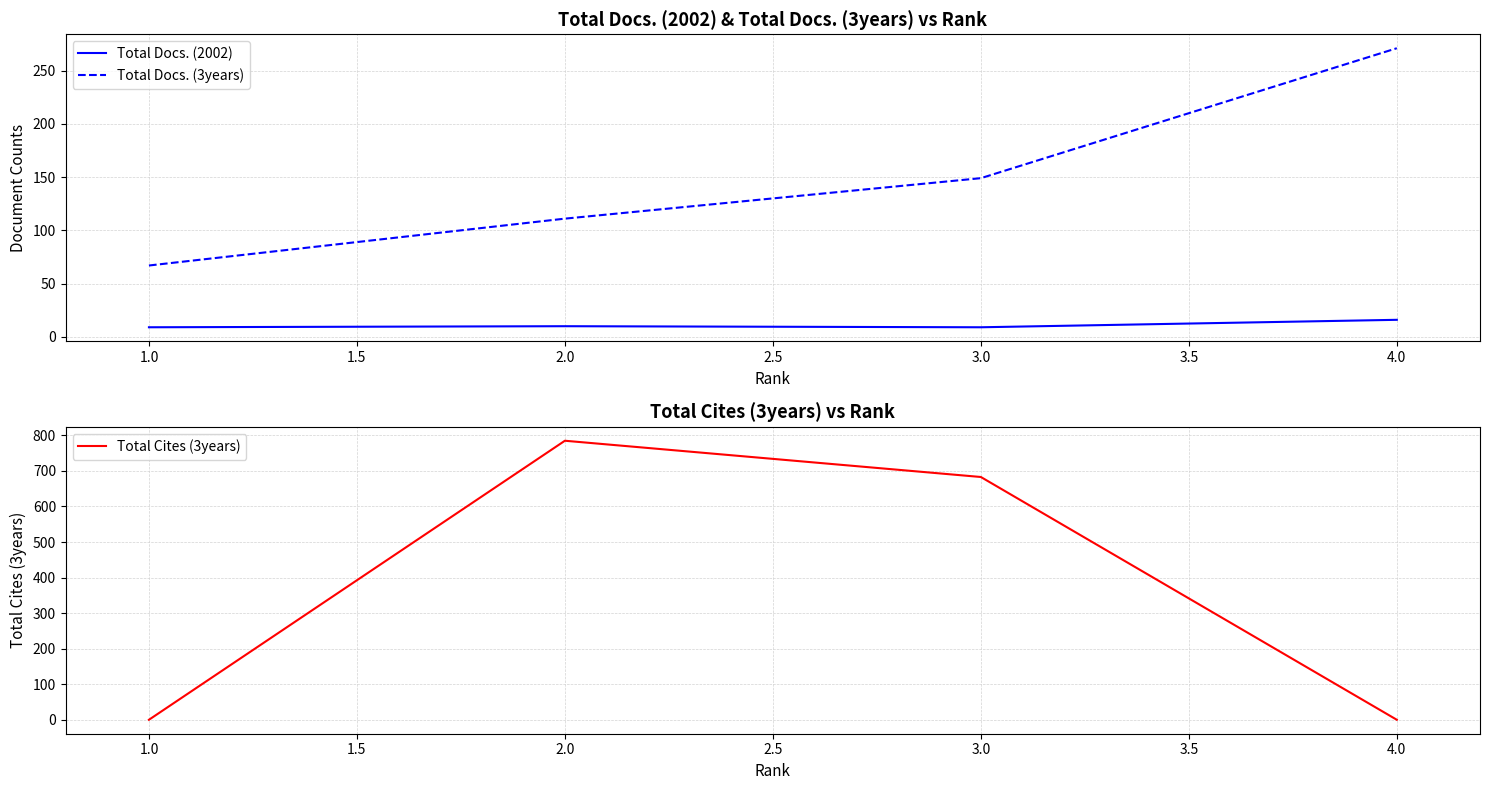

At which label does Total Docs. (3years) reach its peak?

4.0